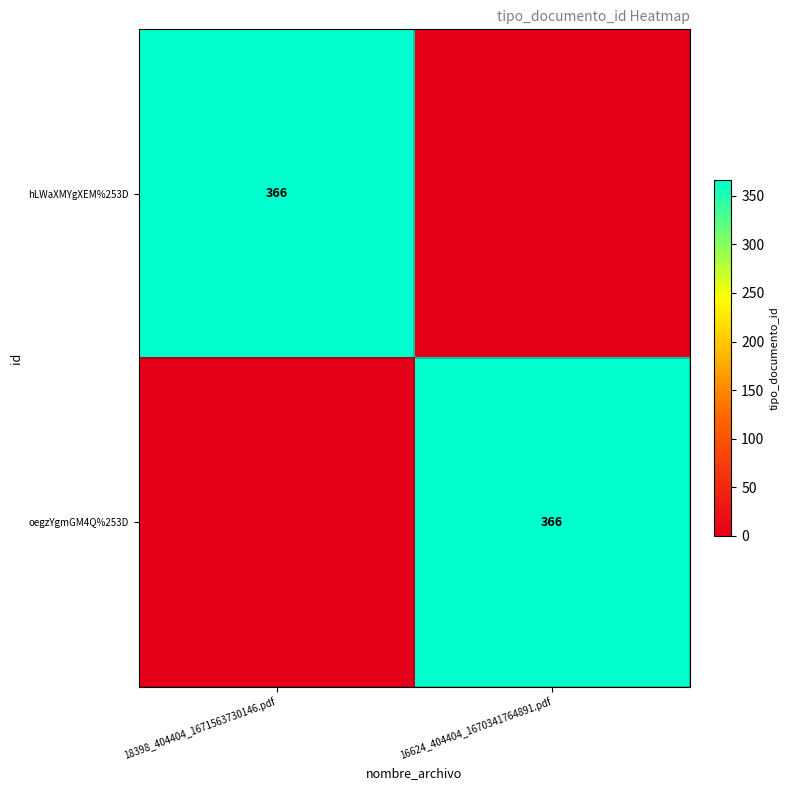

The value of hLWaXMYgXEM%253D at 18398_404404_1671563730146.pdf is 218. True or false?

False